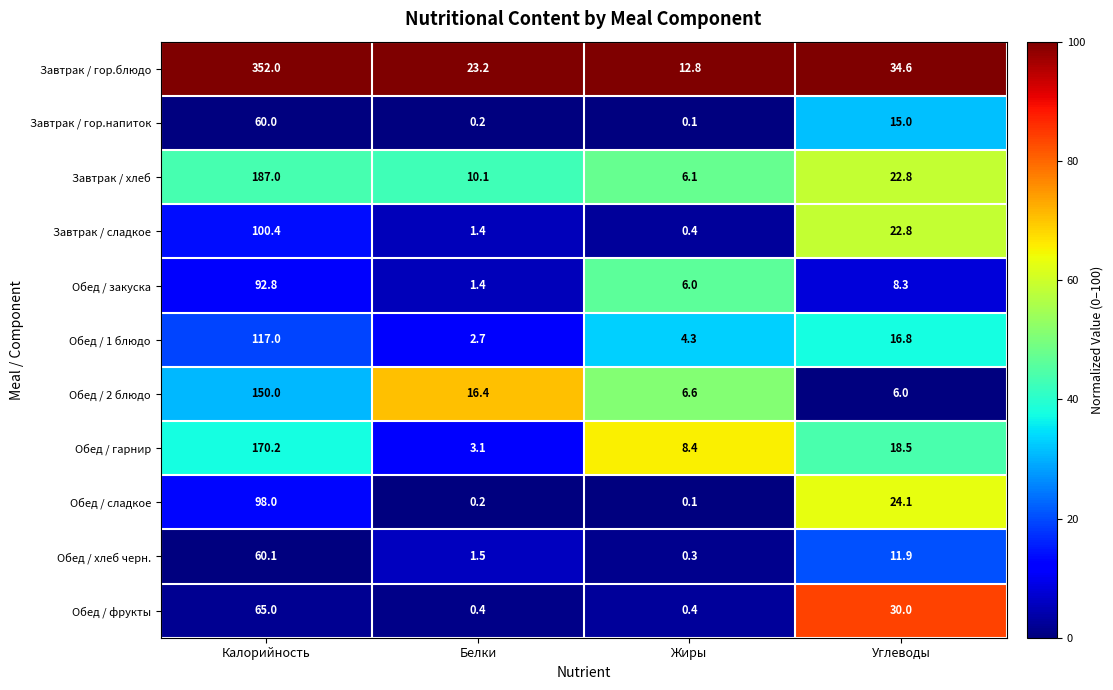

Where does the Завтрак / гор.напиток series first go above 15?

Калорийность